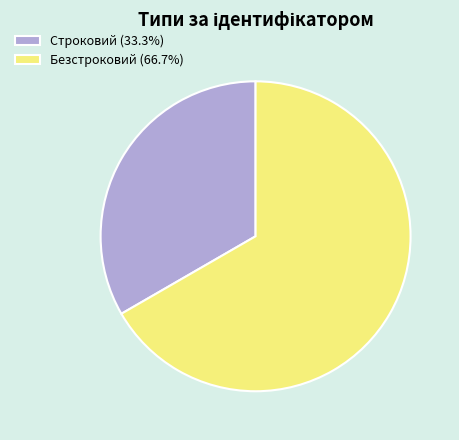

Which slice represents more than half of the pie?

Безстроковий